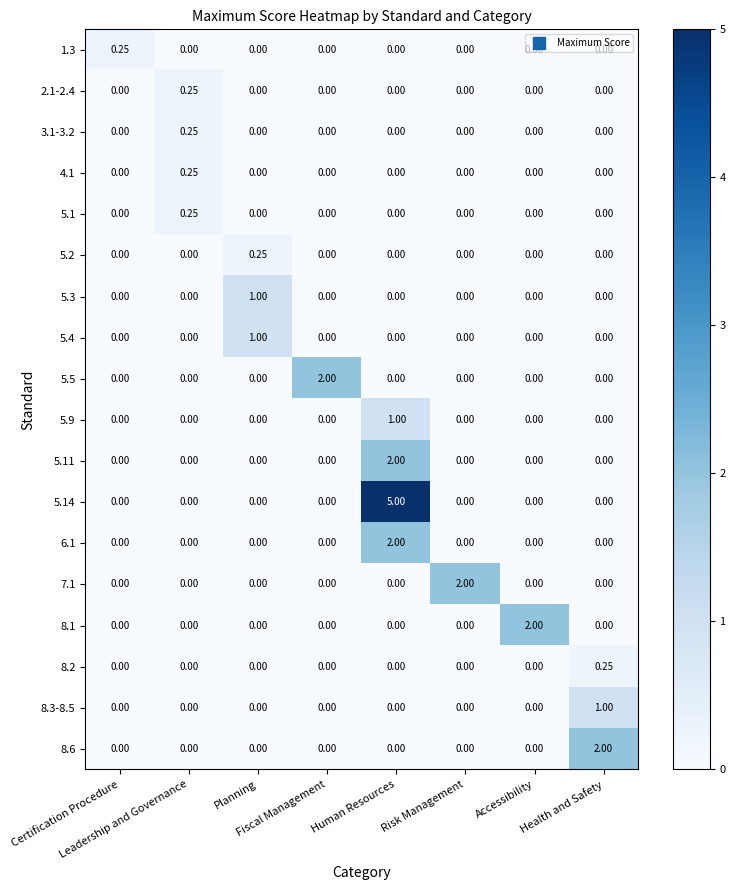

How many values in the 7.1 series exceed 0?

1